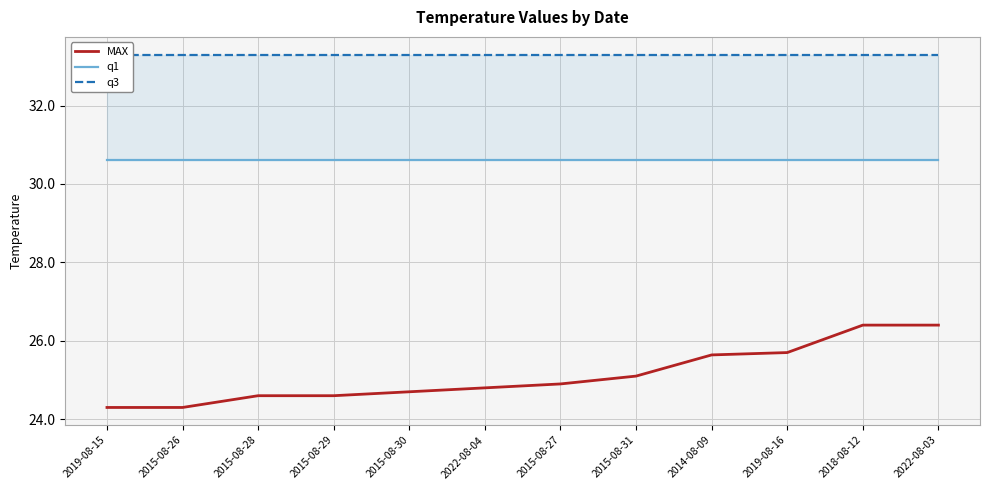

What is the value of the q3 point at the 1st from the left?

33.3